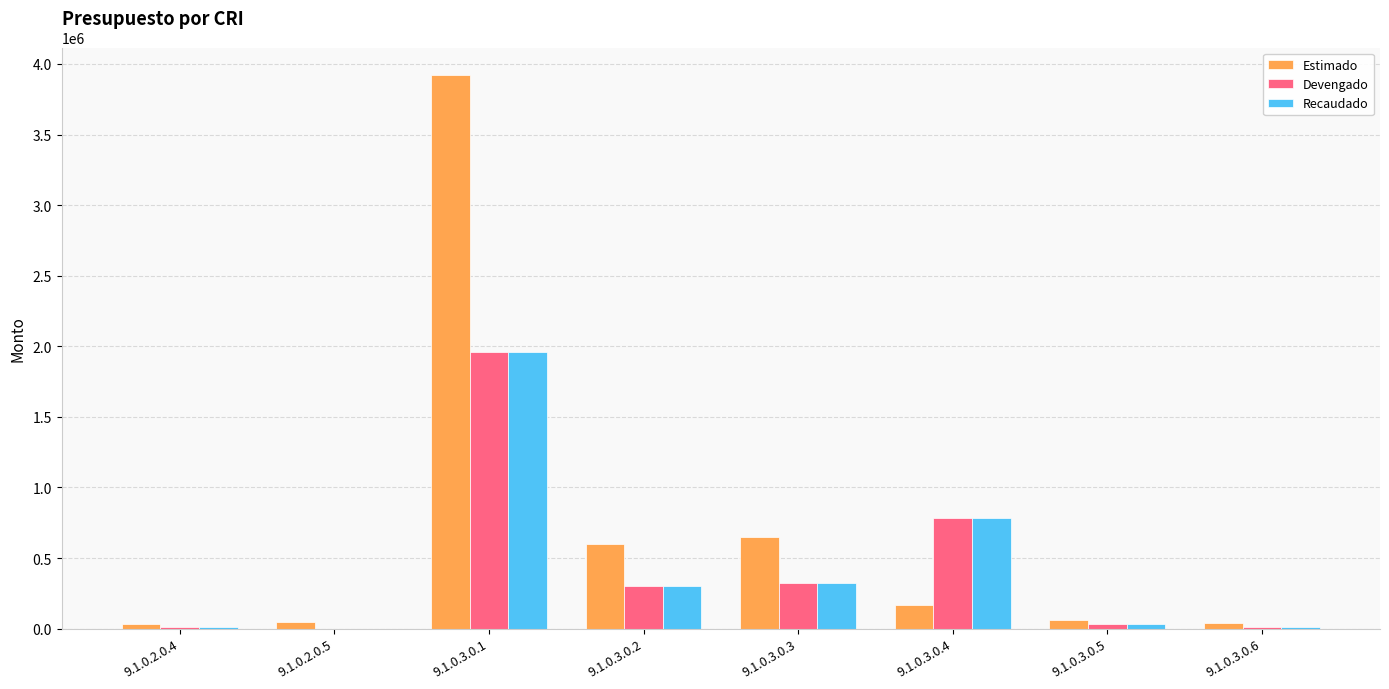

What is the sum of all Recaudado values?

3421822.5